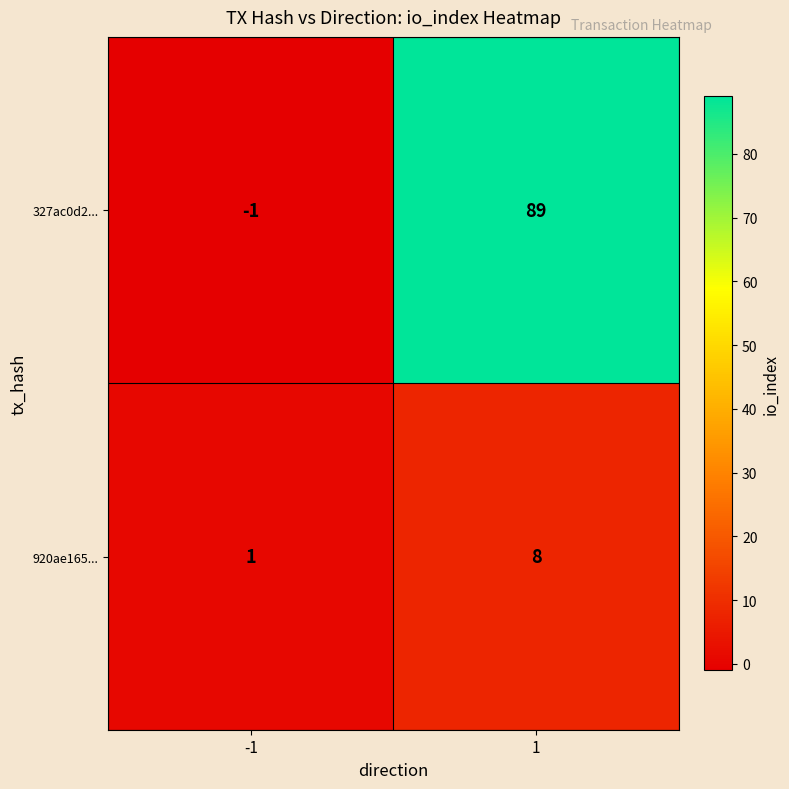

Between -1 and 1, which series saw the biggest shift?

327ac0d2...